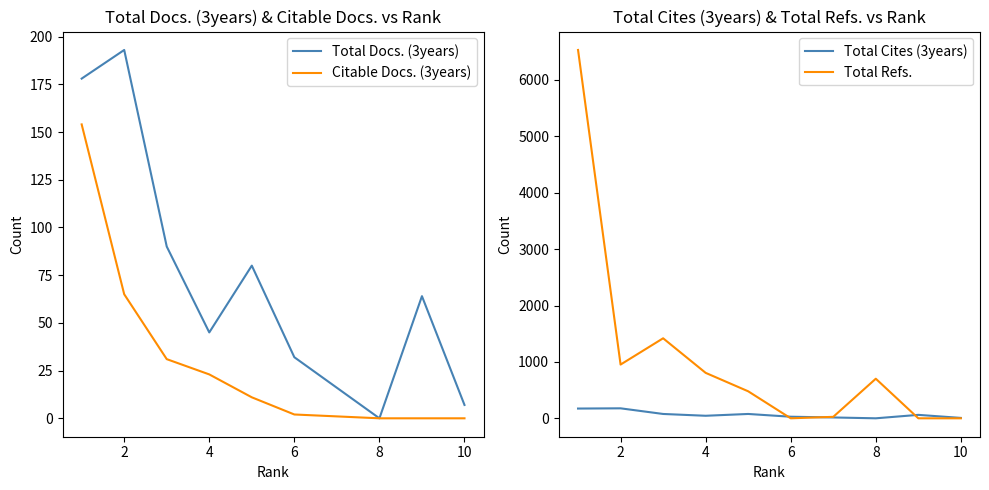

What is the difference between the Total Refs. values at 8 and 6?

702